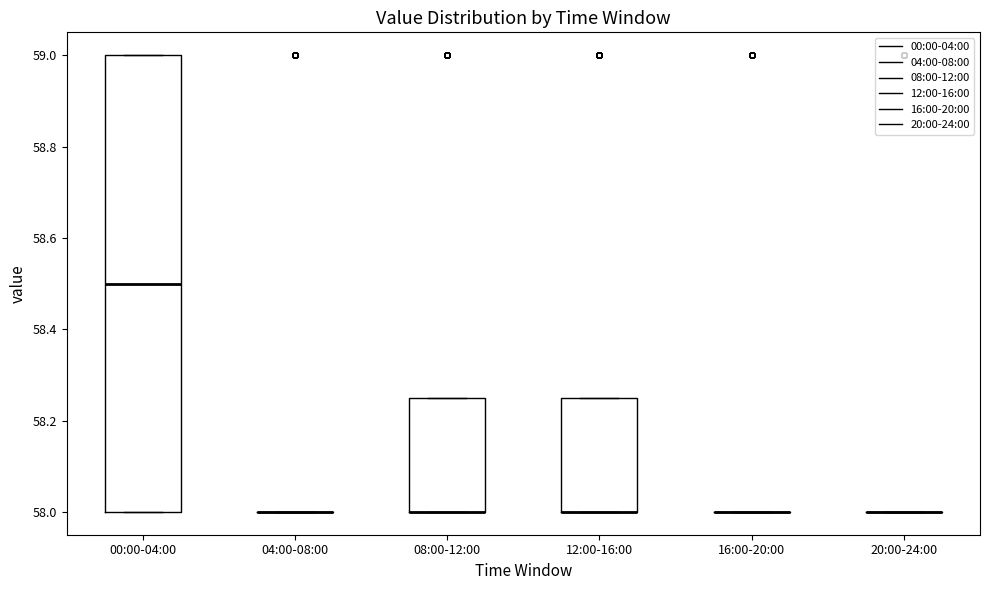

Reading left to right, transcribe this box plot: for each box, give where its median line is, the range the box spans, and where its two whiskers end, as read against the y-axis. The values are not printed on the chart, so give them approximately, as read against the axis.

00:00-04:00: median 58.50, box 58.00 to 59.00, whiskers 58.00 to 59.00
04:00-08:00: box collapsed to a line at 58.00, whiskers 58.00 to 58.00
08:00-12:00: median 58.00 (drawn on the box's lower edge), box 58.00 to 58.26, whiskers 58.00 to 58.26
12:00-16:00: median 58.00 (drawn on the box's lower edge), box 58.00 to 58.26, whiskers 58.00 to 58.26
16:00-20:00: box collapsed to a line at 58.00, whiskers 58.00 to 58.00
20:00-24:00: box collapsed to a line at 58.00, whiskers 58.00 to 58.00